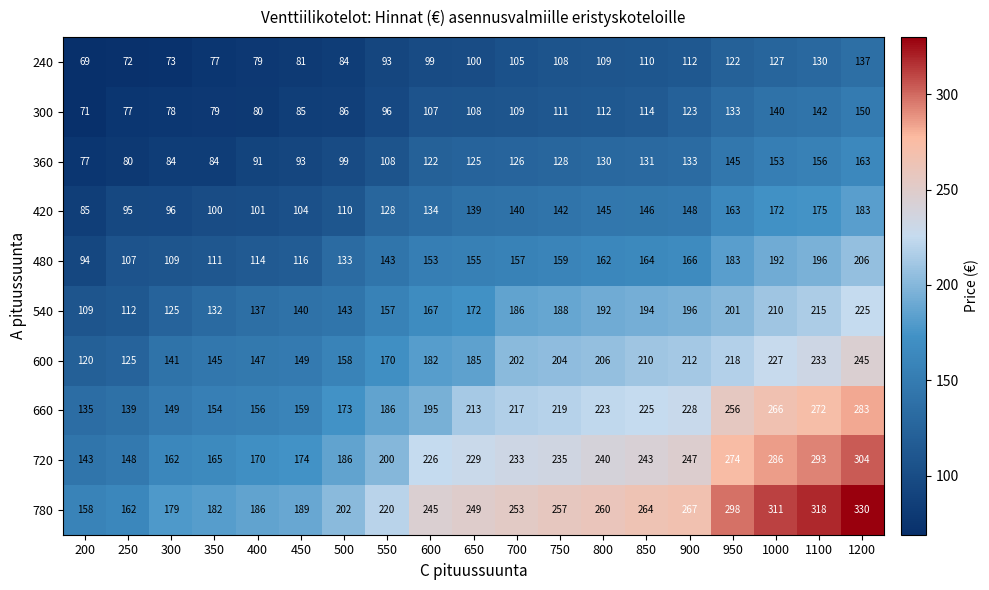

What is the minimum value shown in the chart?

69